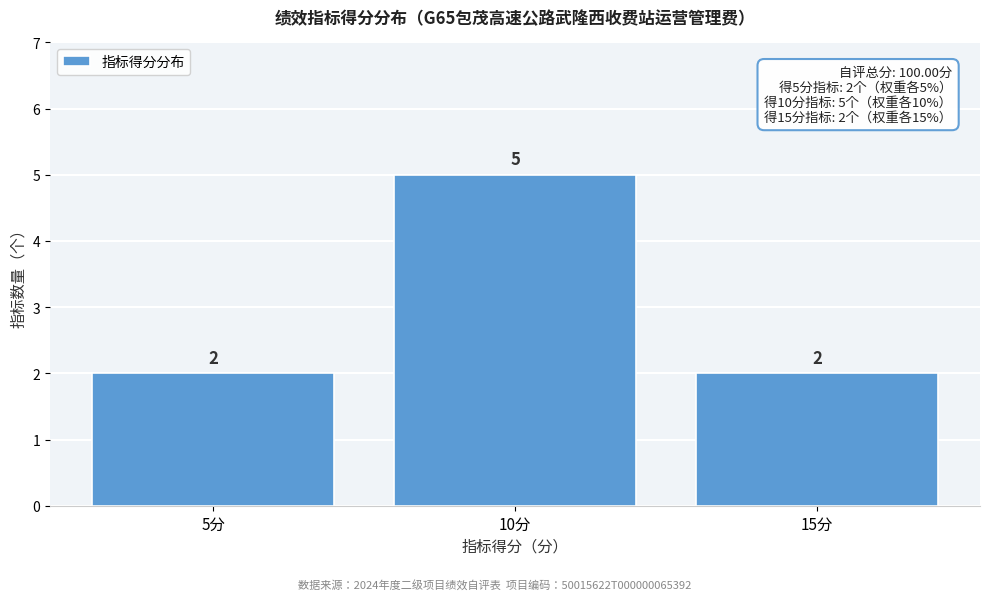

Over which range of the x-axis is the bar tallest?

7.5 to 12.5